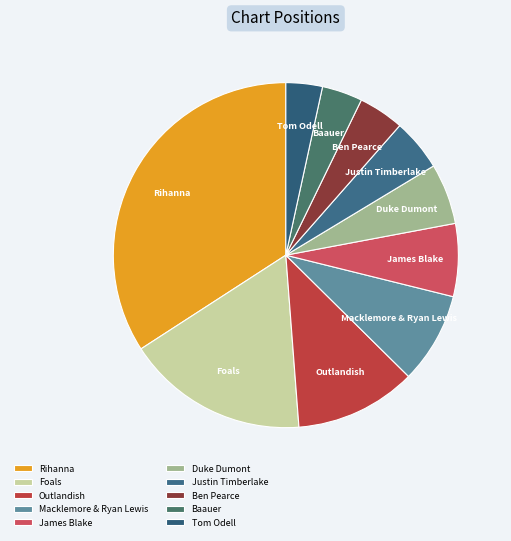

Between Rihanna and Ben Pearce, which is larger?

Rihanna